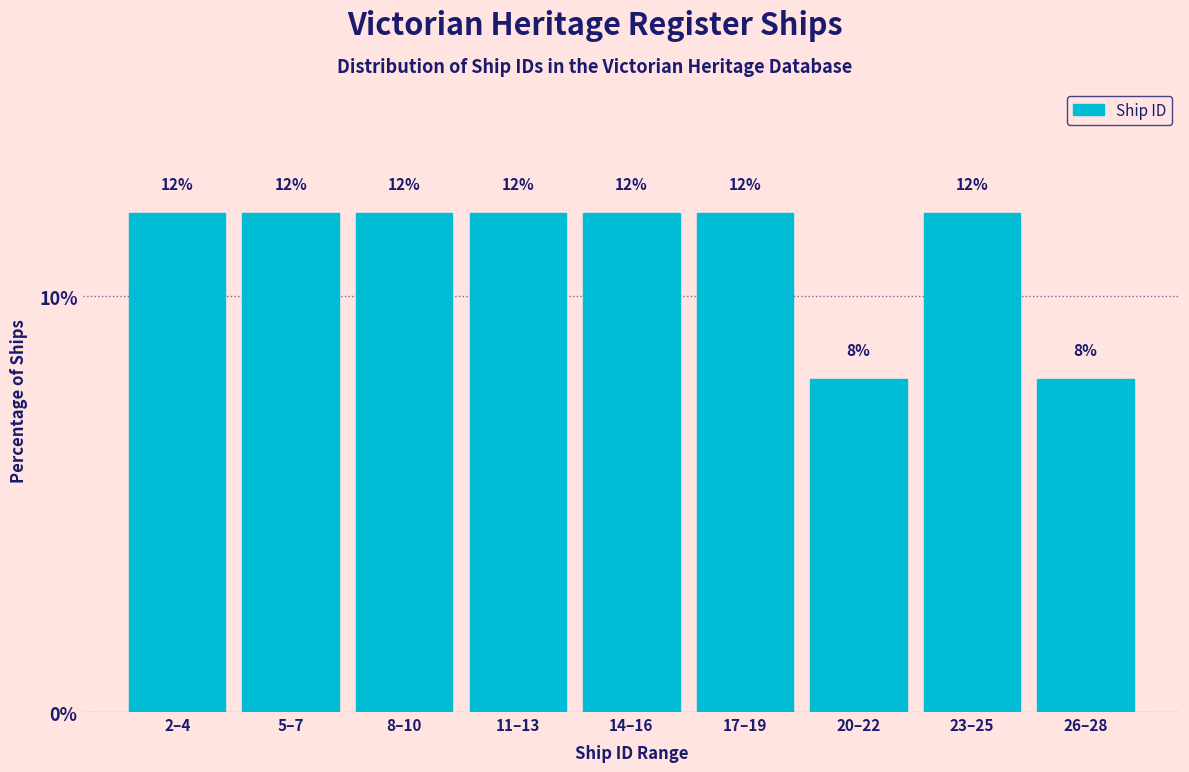

Reading left to right, what are all the values shown in this chart?

2–4=12	5–7=12	8–10=12	11–13=12	14–16=12	17–19=12	20–22=8	23–25=12	26–28=8